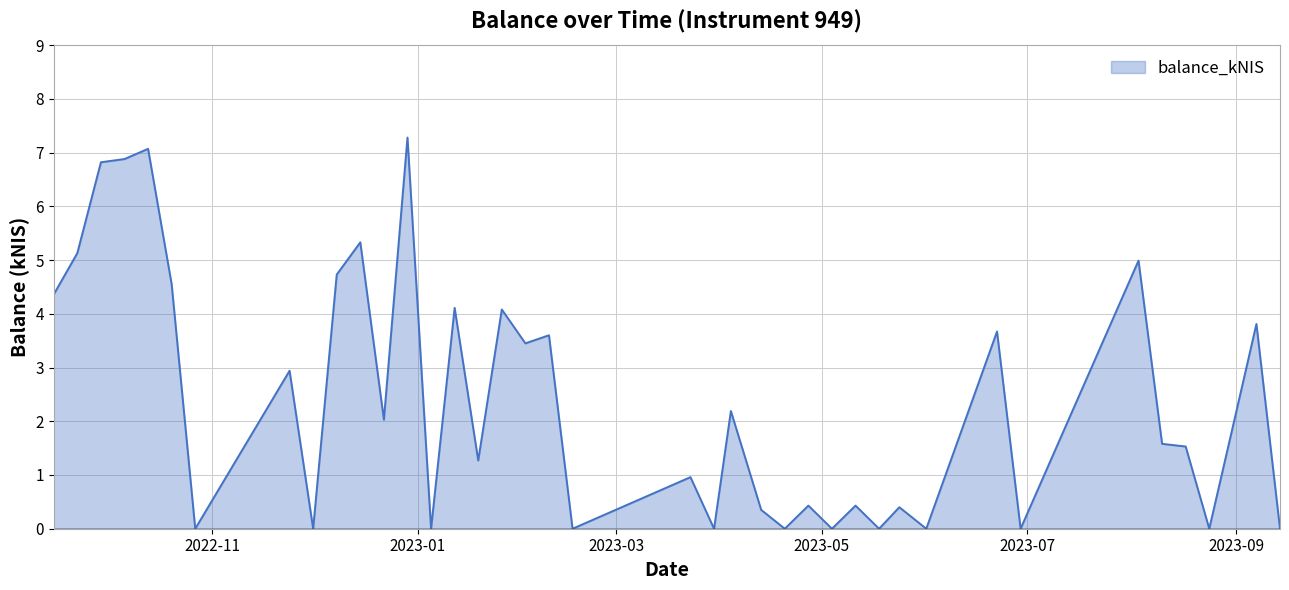

What is the maximum value shown in the chart?

7.3